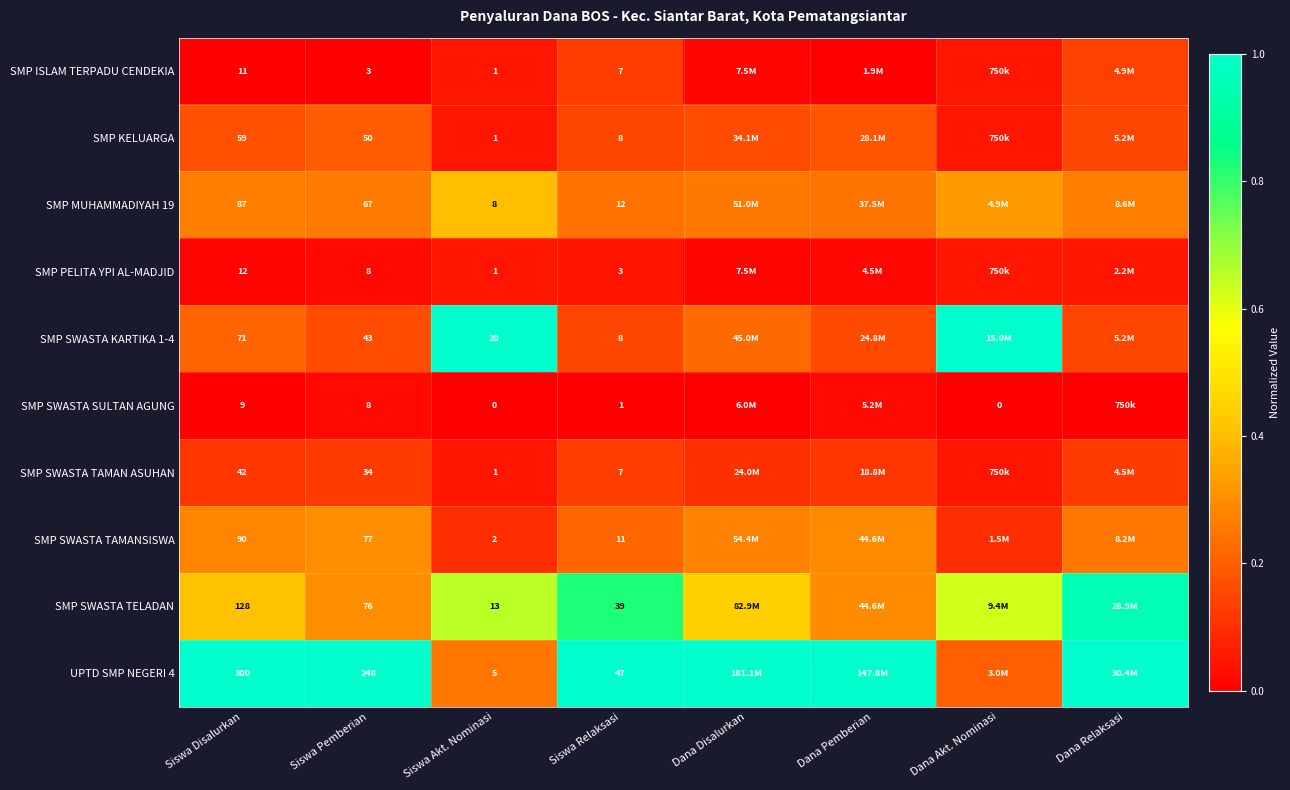

At how many categories does at least one series exceed 0?

8